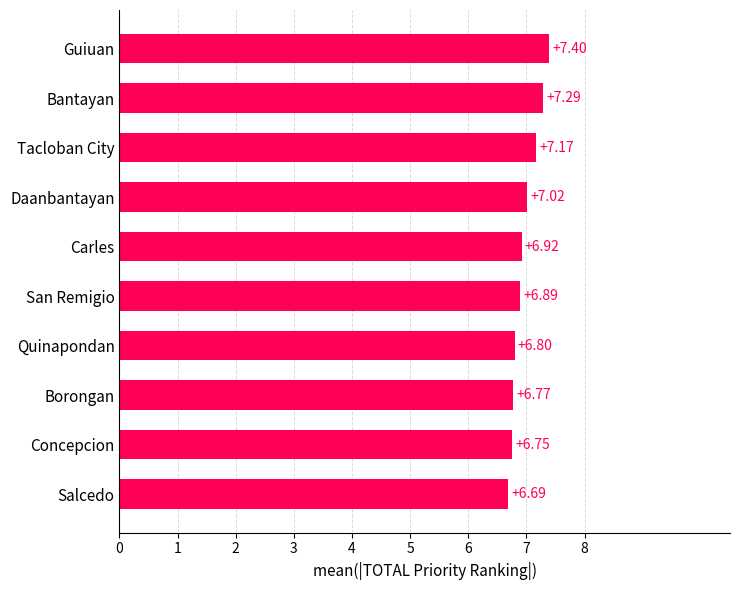

What is the label of the 8th bar from the bottom?

Tacloban City